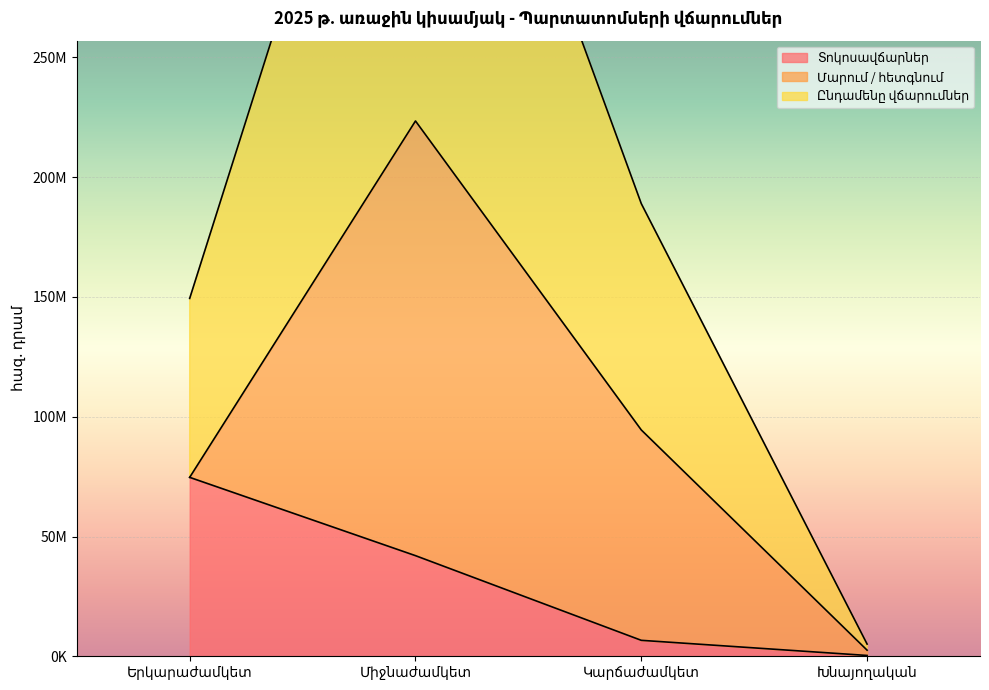

What is the sum of all Տոկոսավճարներ values?

123697893.6